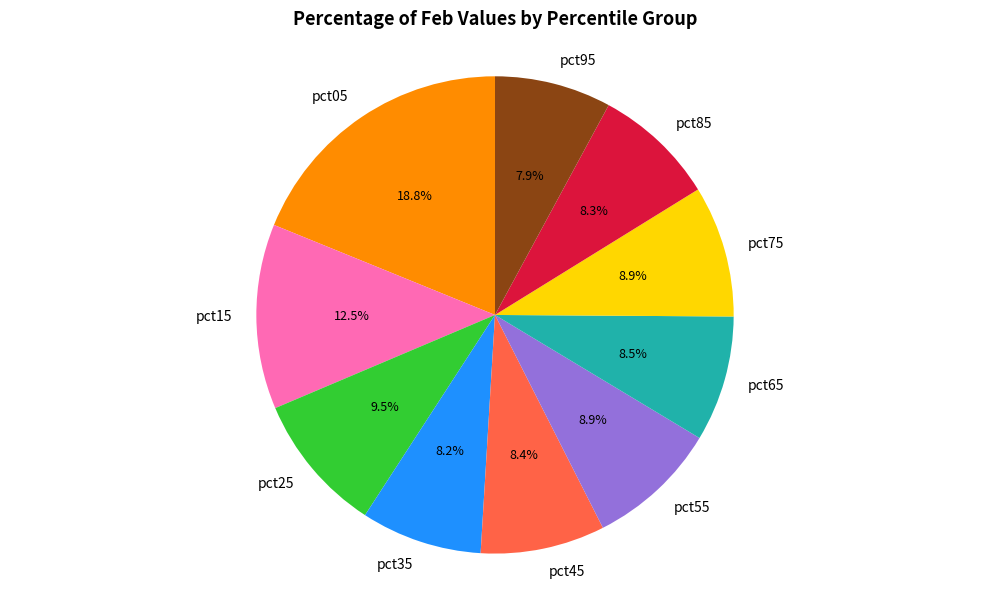

Which has a higher value, pct65 or pct95?

pct65